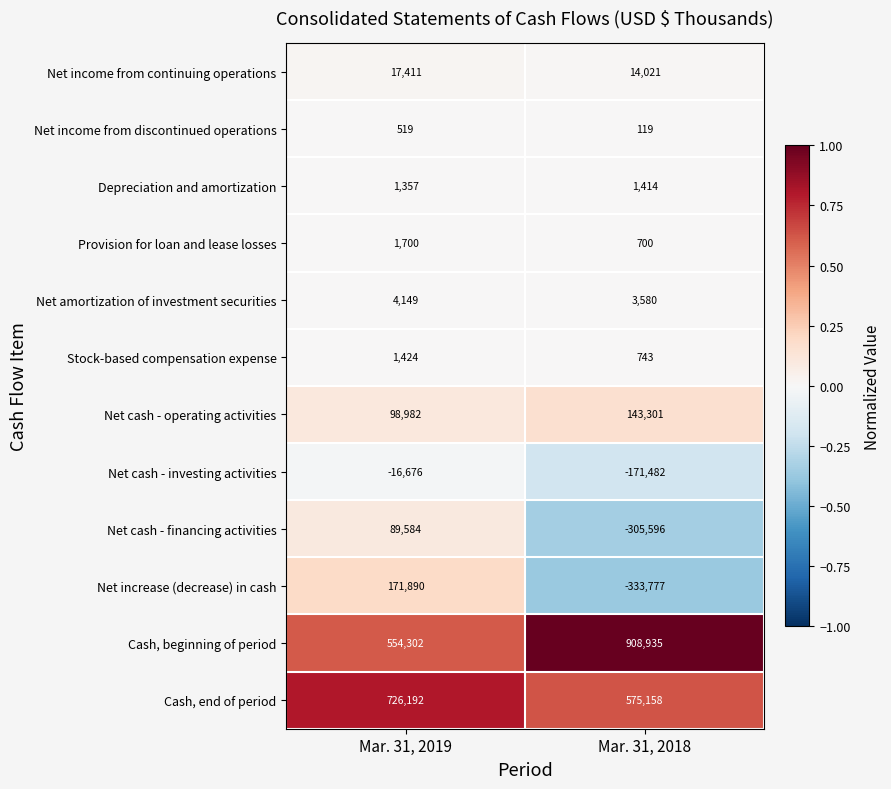

How many categories are shown in the chart?

2